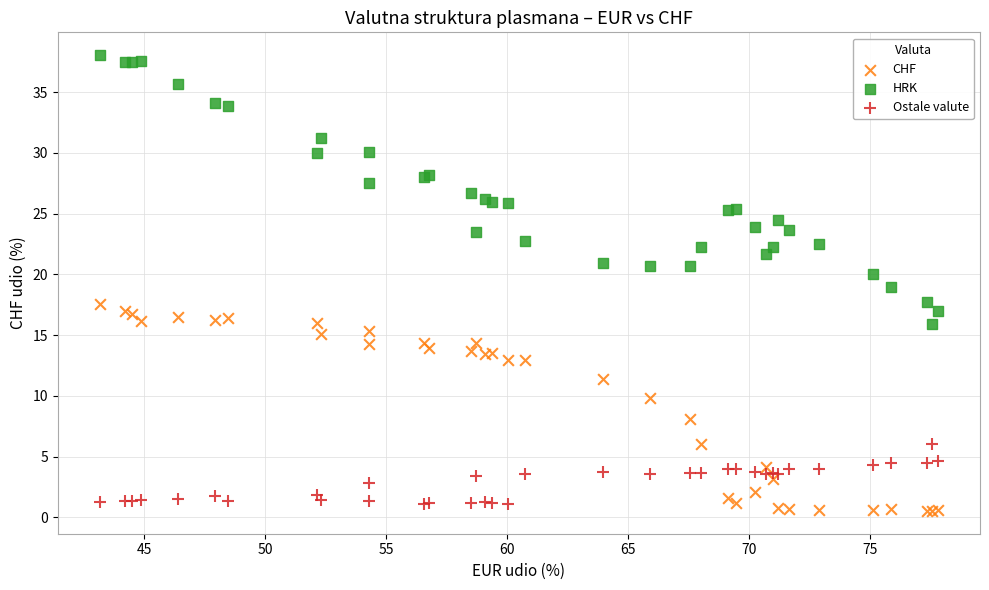

Which series has the widest spread of Y values?

HRK